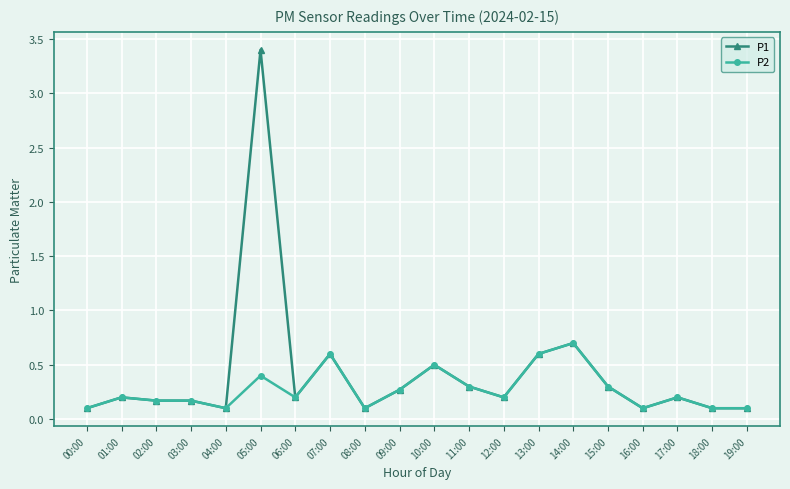

True or false: P1 has more than 1 points higher than both neighbors.

True